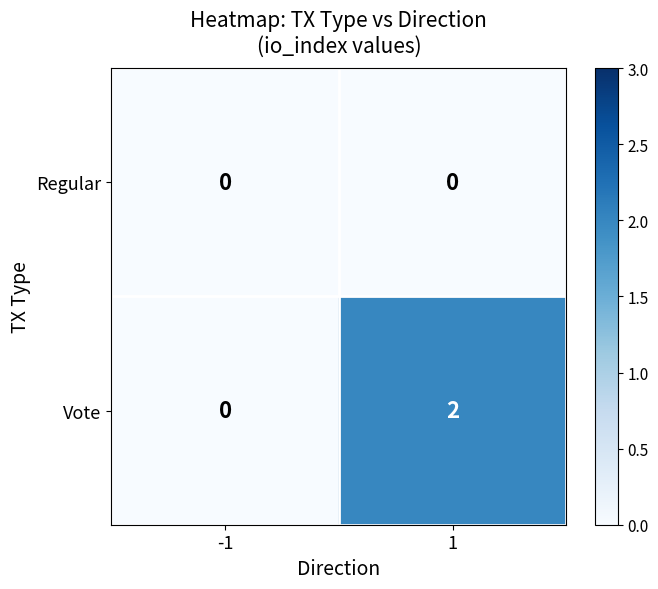

Reading left to right, transcribe all the data shown in this chart.

Regular: -1=0	1=0
Vote: -1=0	1=2